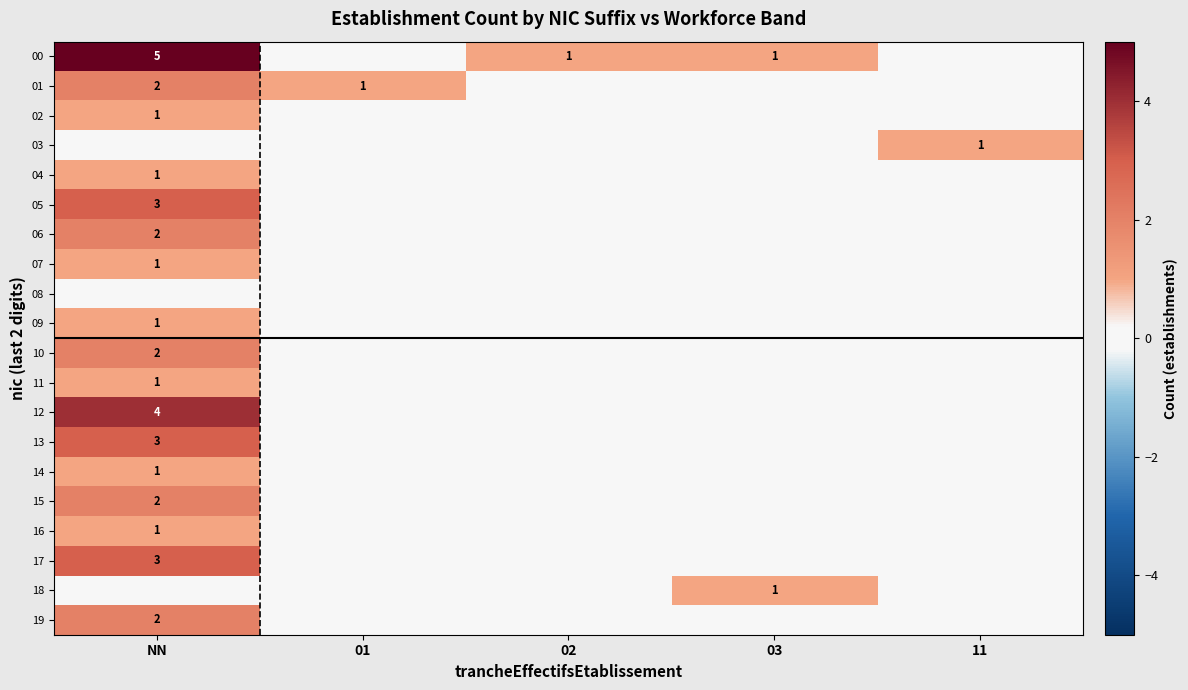

The 19 series shows 0 at 02. True or false?

True